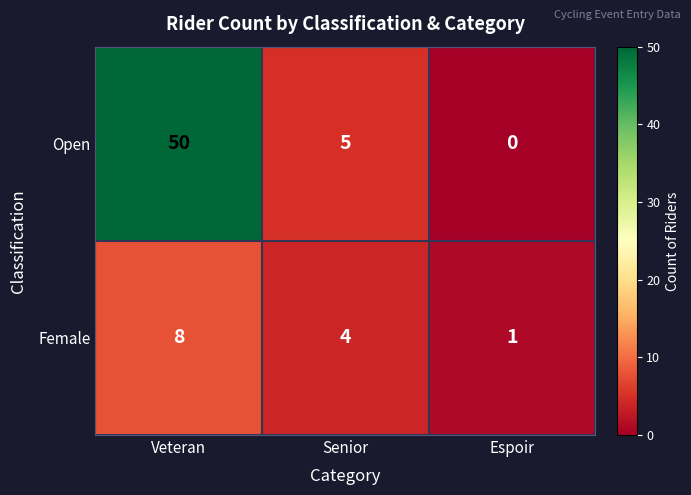

Reading left to right, extract all data points from this chart.

Open: 50	5	0
Female: 8	4	1